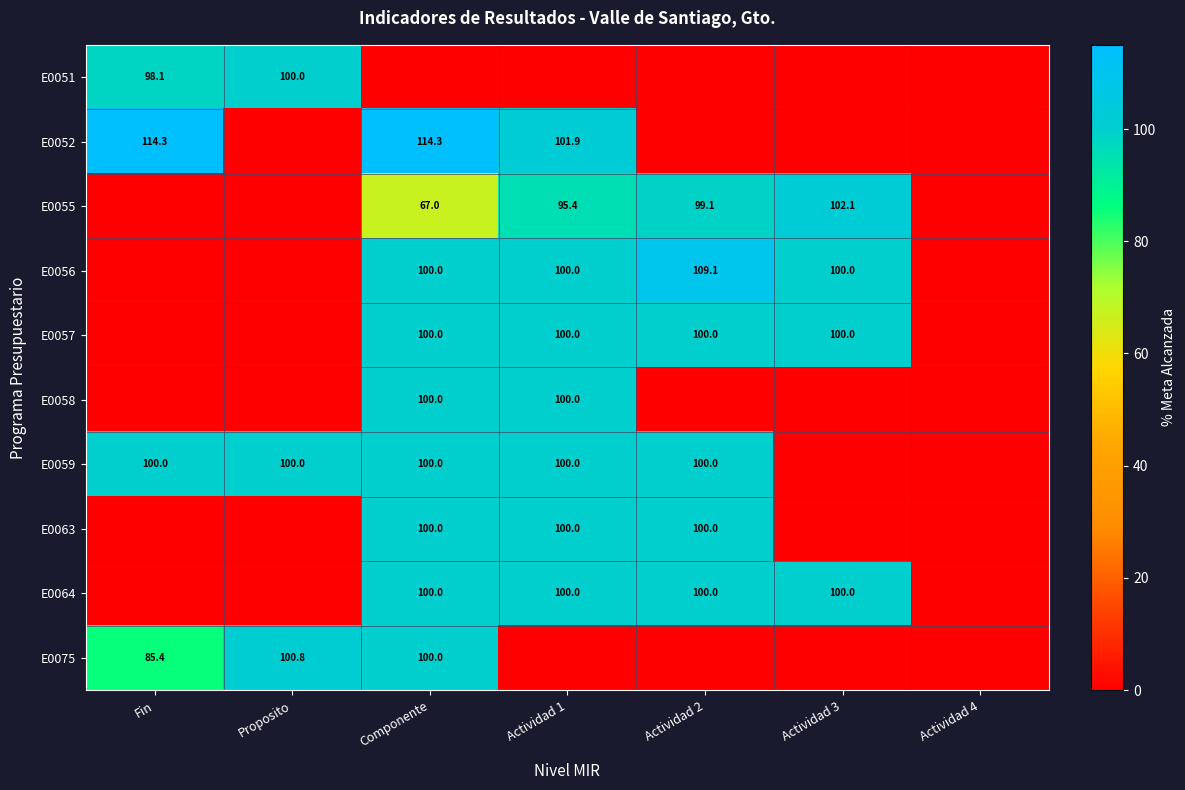

Is it true that E0063 equals 100.0 at Actividad 2?

True